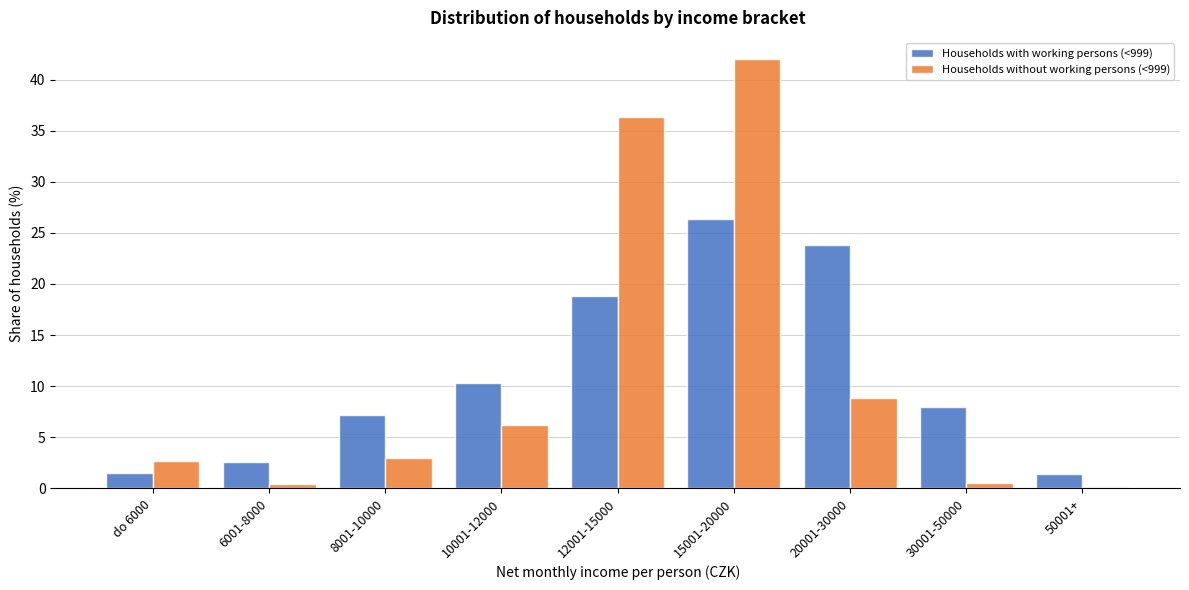

Is it true that Households with working persons (<999) equals 43.5 at 15001-20000?

False